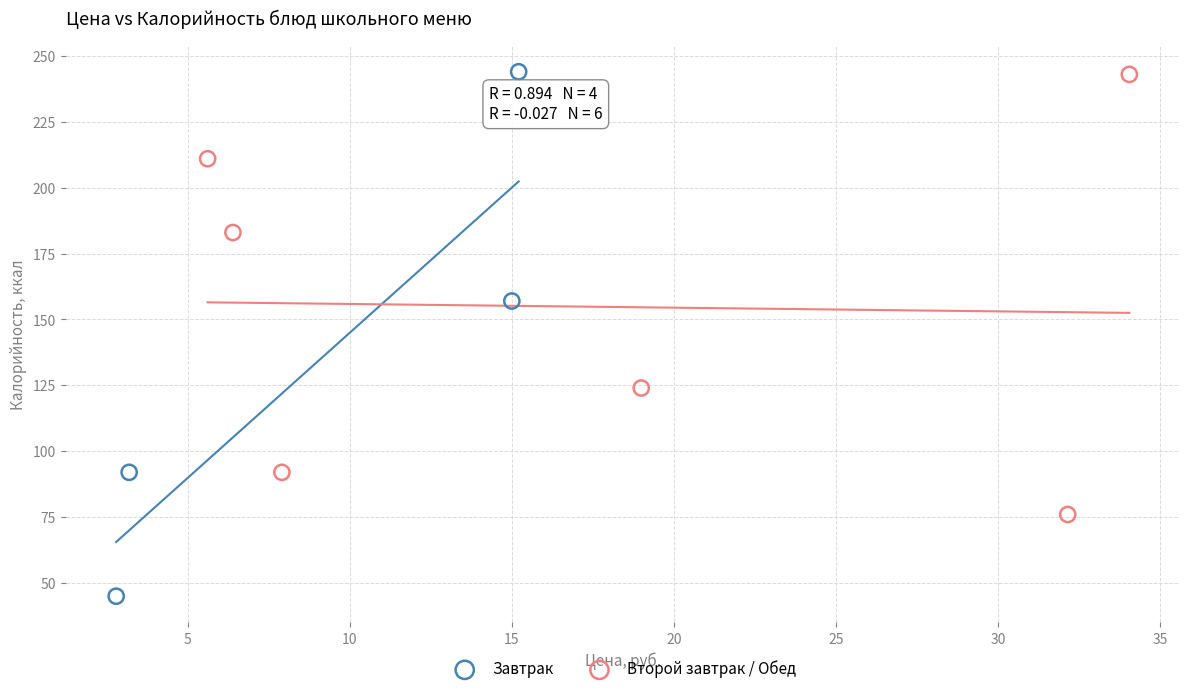

Which series has the widest spread of Y values?

Завтрак